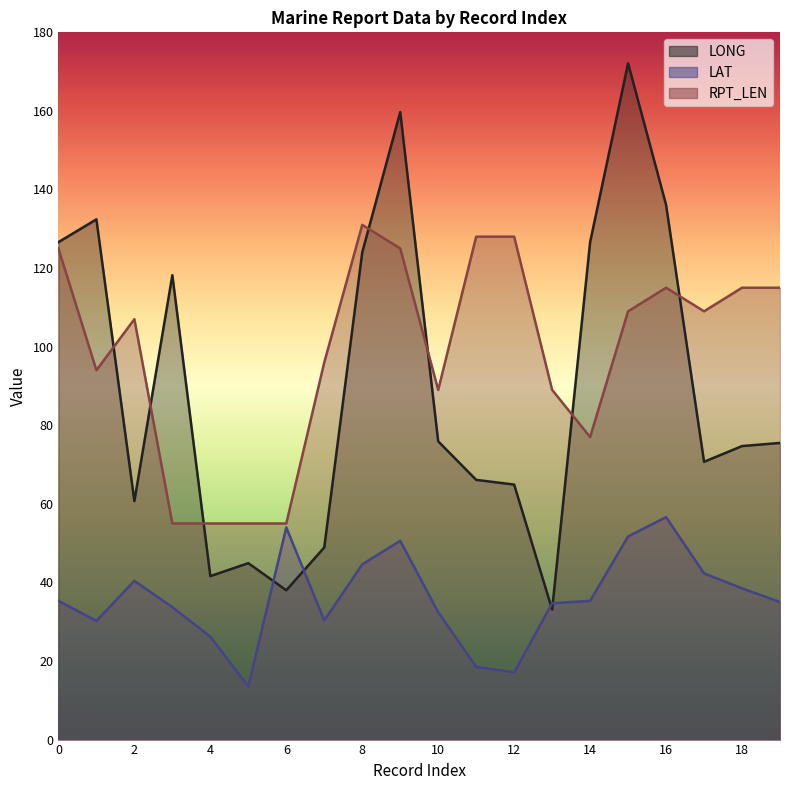

Which has a higher value, 14 or 13?

14